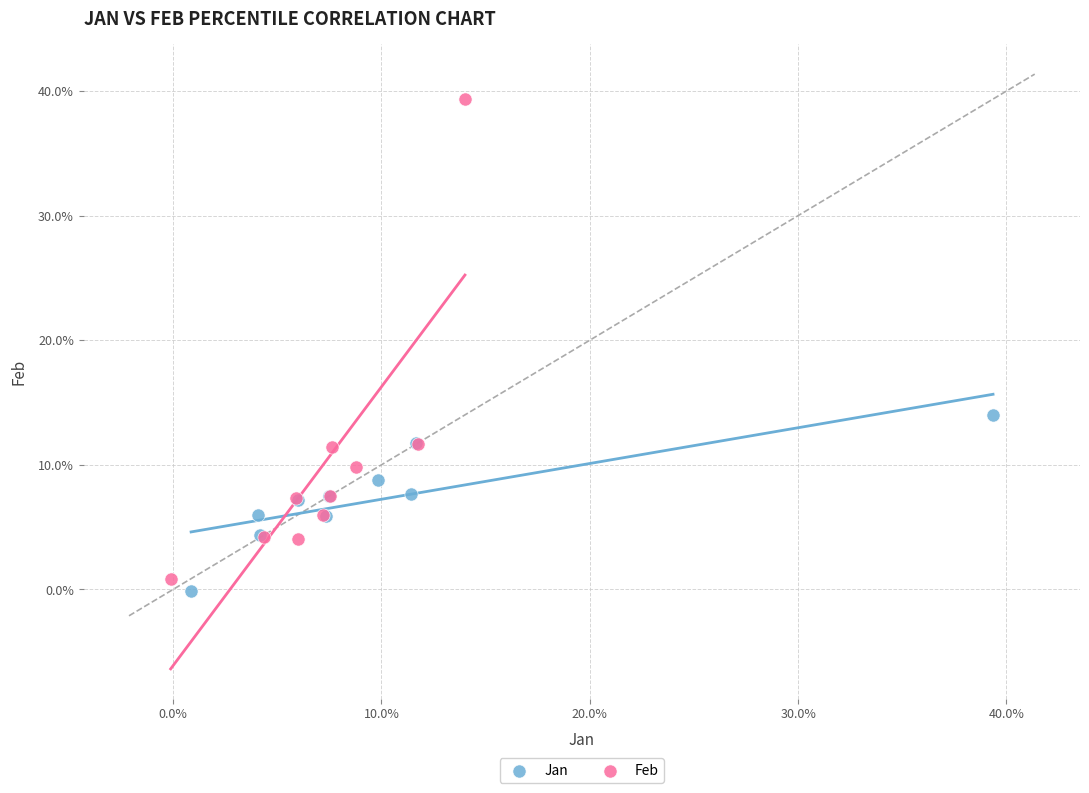

Which series has the largest Y range (max minus min)?

Feb